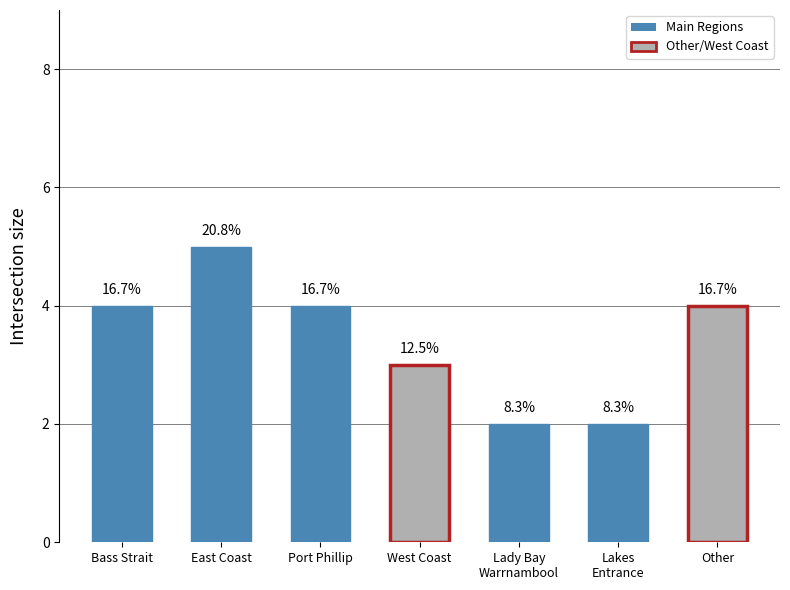

How many bars are there in total?

7